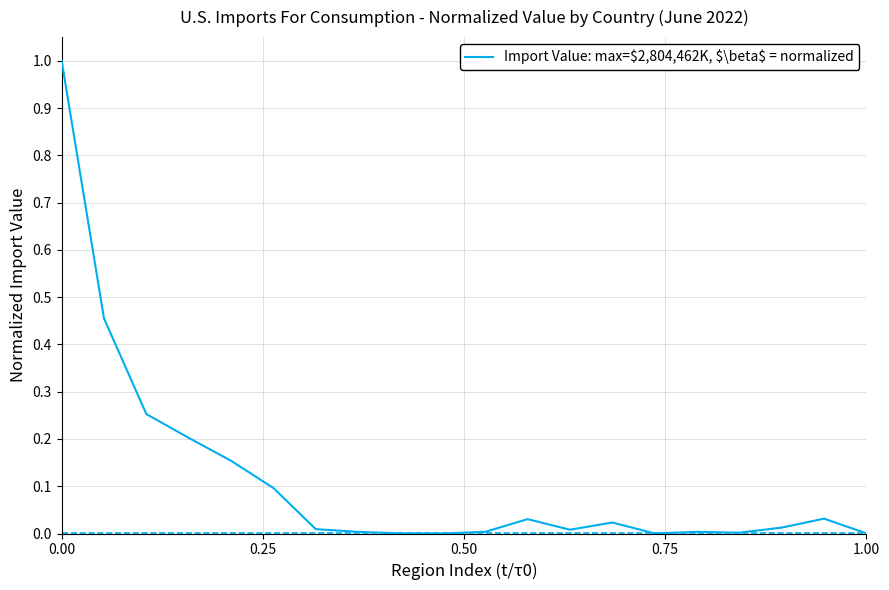

What is the maximum value shown in the chart?

1.0